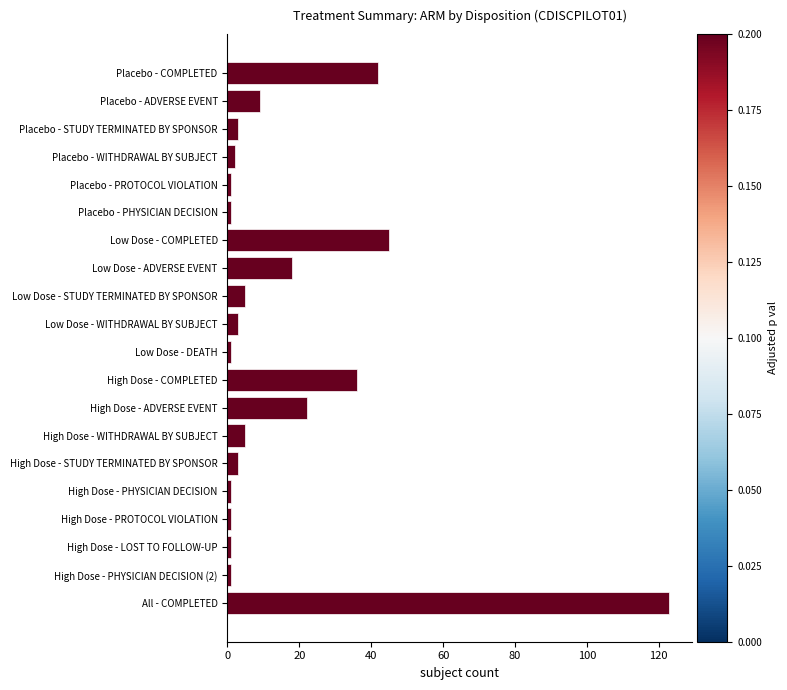

Is it true that the value at High Dose - ADVERSE EVENT is 15?

False